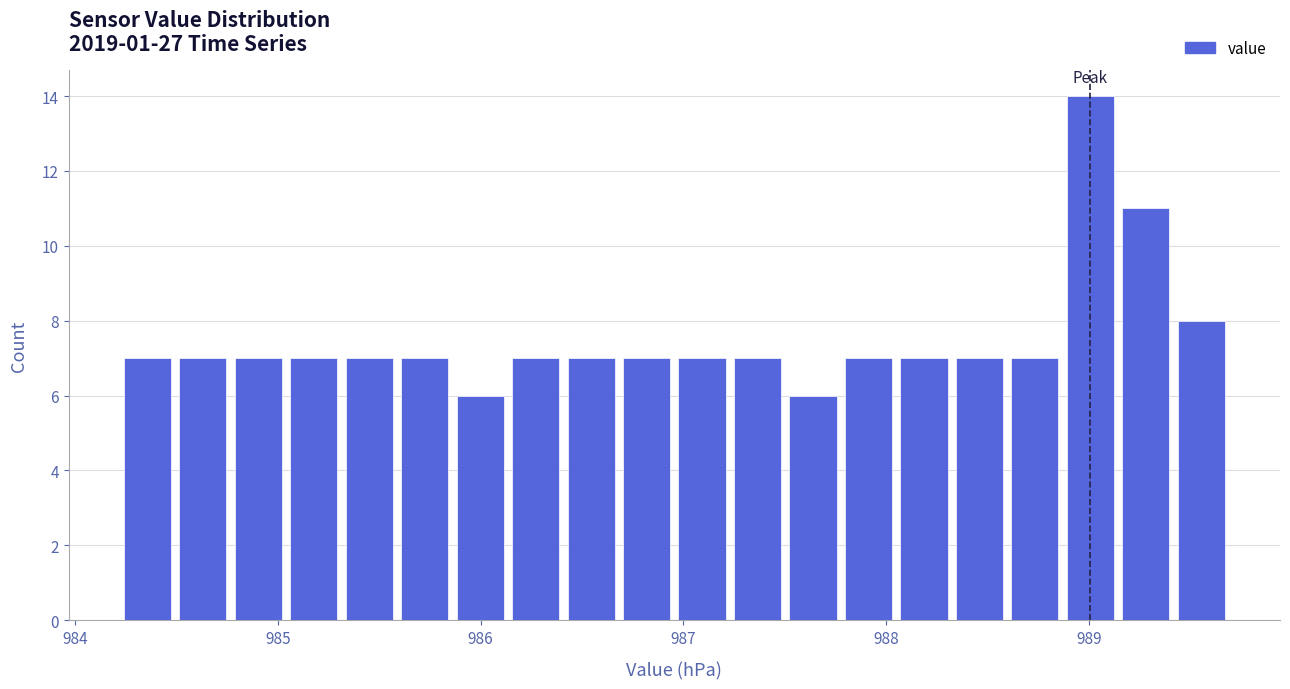

Around what value on the x-axis is the tallest bar? Give the approximate position of its centre, as read against the axis.

989.0